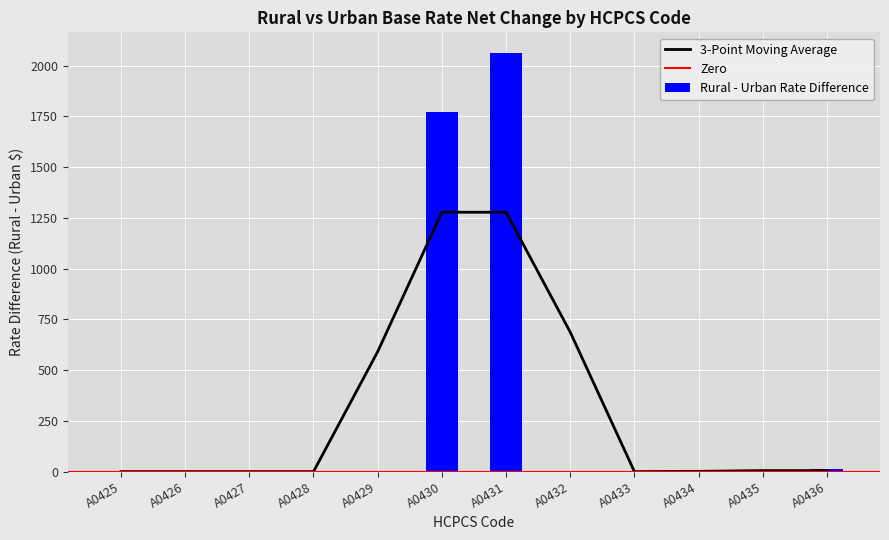

How many values are above zero?

4